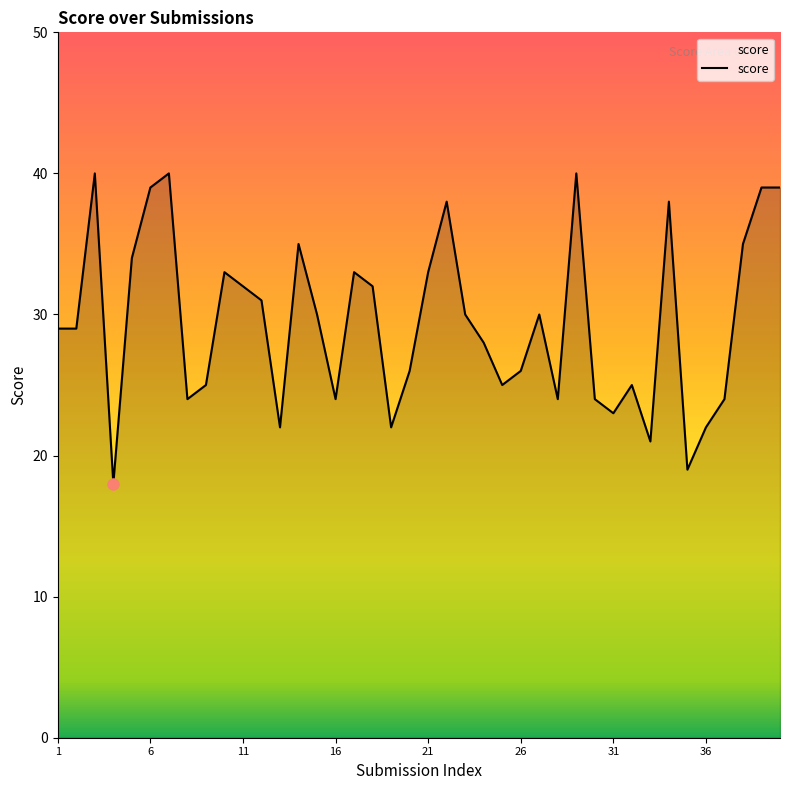

What is the maximum value shown in the chart?

40